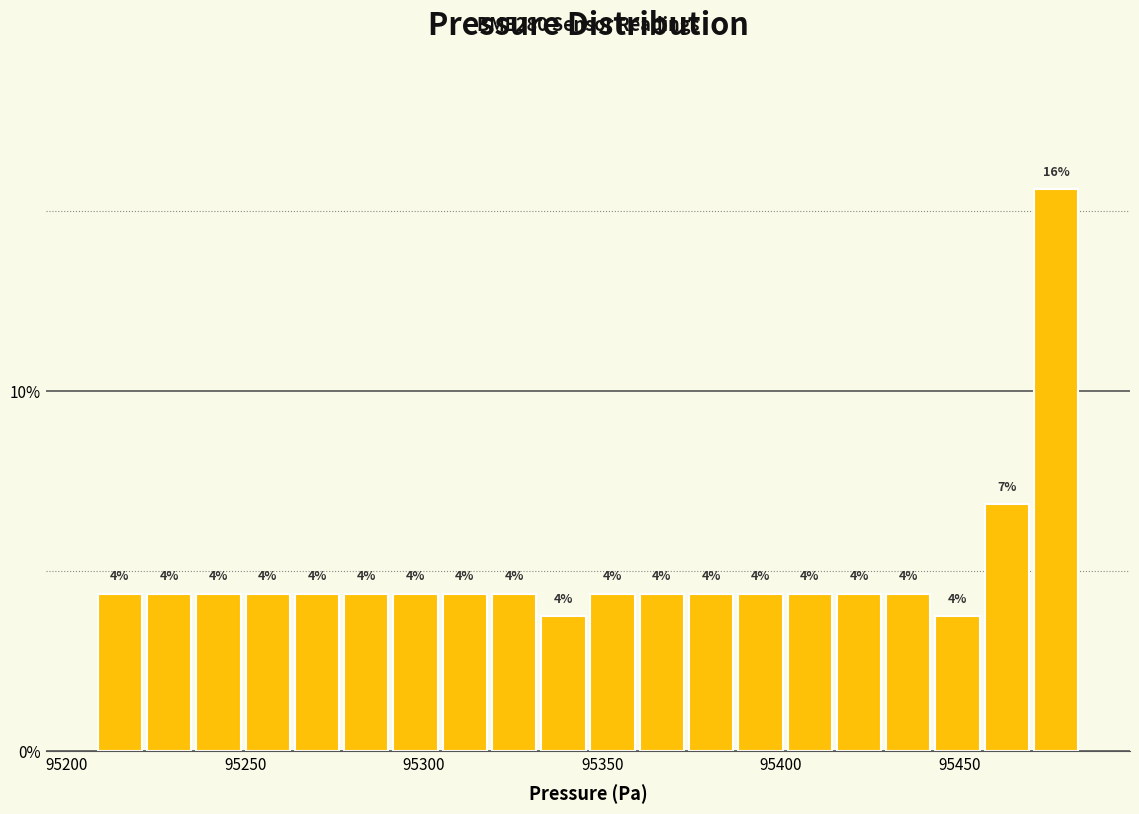

Around what value on the x-axis is the tallest bar? Give the approximate position of its centre, as read against the axis.

95475